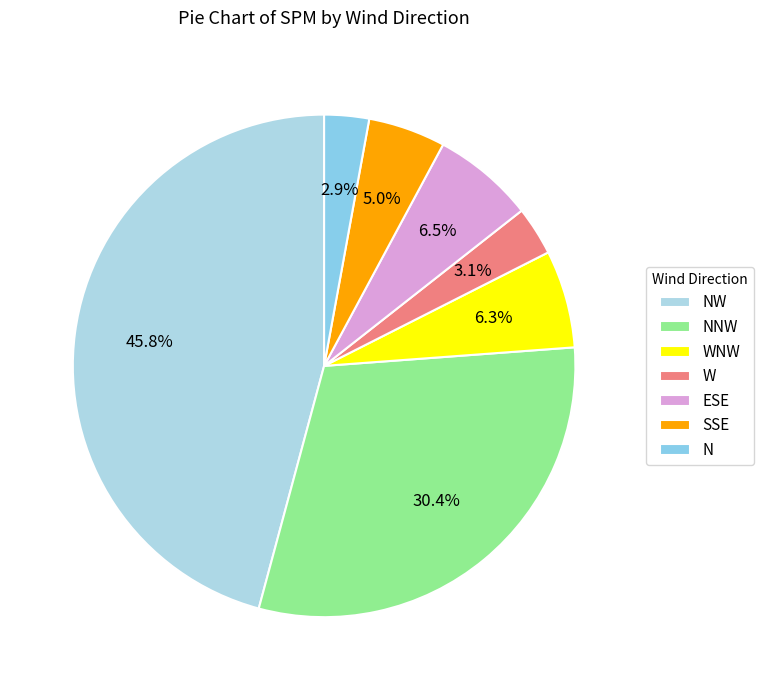

To the nearest percent, what portion does WNW represent?

6%